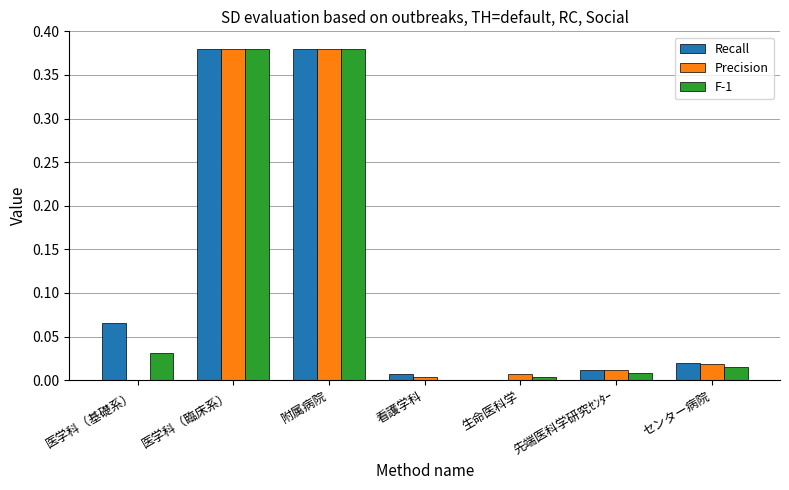

The Recall series shows 0.0 at 先端医科学研究ｾﾝﾀｰ. True or false?

True